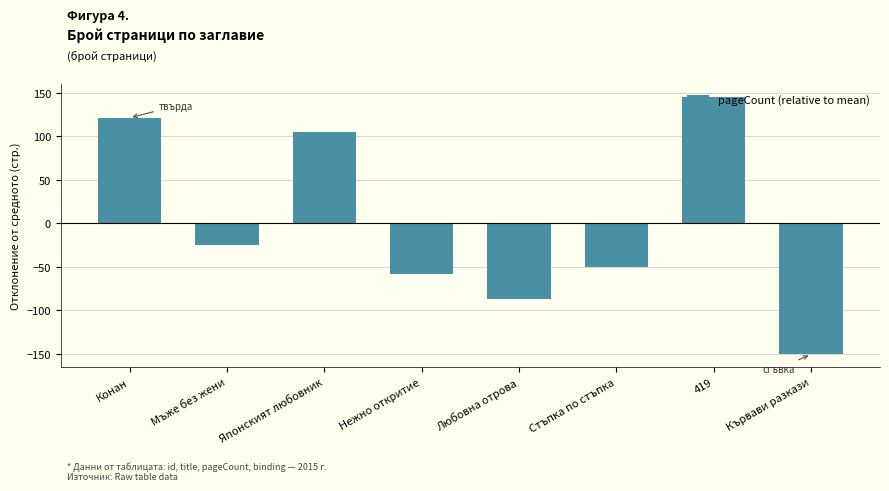

What is the label of the 6th bar from the right?

Японският любовник